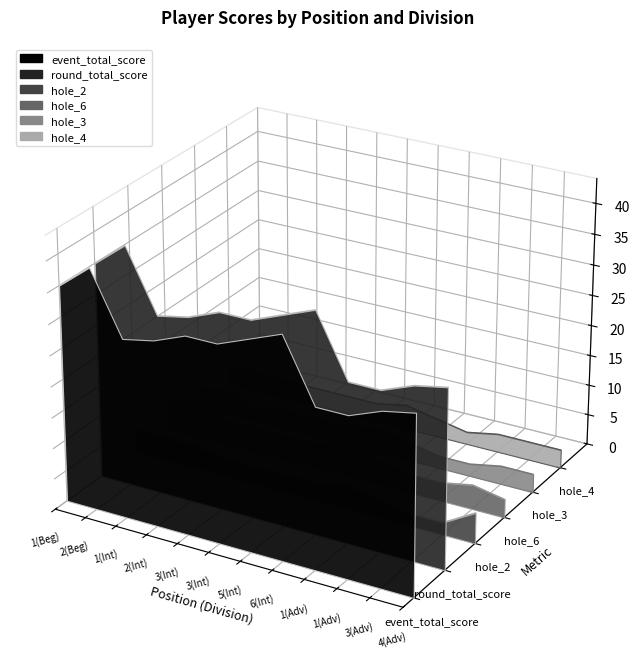

At which label does hole_2 reach its peak?

1(Beg)